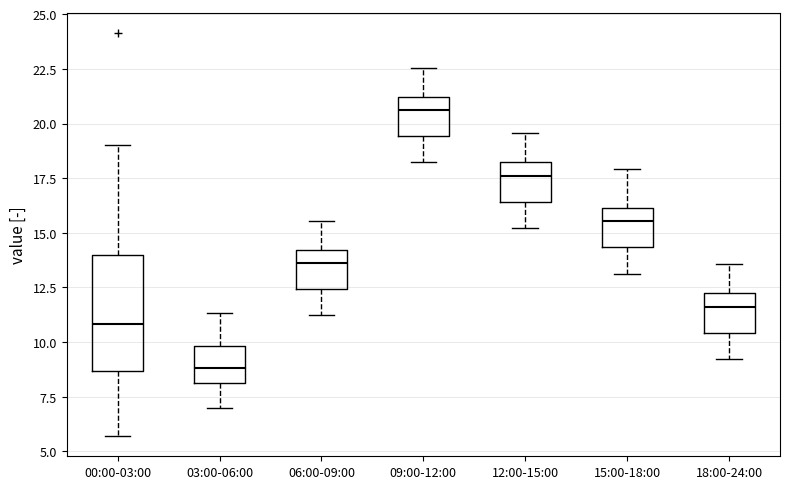

Reading left to right, transcribe this box plot: for each box, give where its median line is, the range the box spans, and where its two whiskers end, as read against the y-axis. The values are not printed on the chart, so give them approximately, as read against the axis.

00:00-03:00: median 11.0, box 8.5 to 14.0, whiskers 5.5 to 19.0
03:00-06:00: median 9.0, box 8.0 to 10.0, whiskers 7.0 to 11.5
06:00-09:00: median 13.5, box 12.5 to 14.0, whiskers 11.0 to 15.5
09:00-12:00: median 20.5, box 19.5 to 21.0, whiskers 18.0 to 22.5
12:00-15:00: median 17.5, box 16.5 to 18.0, whiskers 15.0 to 19.5
15:00-18:00: median 15.5, box 14.5 to 16.0, whiskers 13.0 to 18.0
18:00-24:00: median 11.5, box 10.5 to 12.0, whiskers 9.0 to 13.5